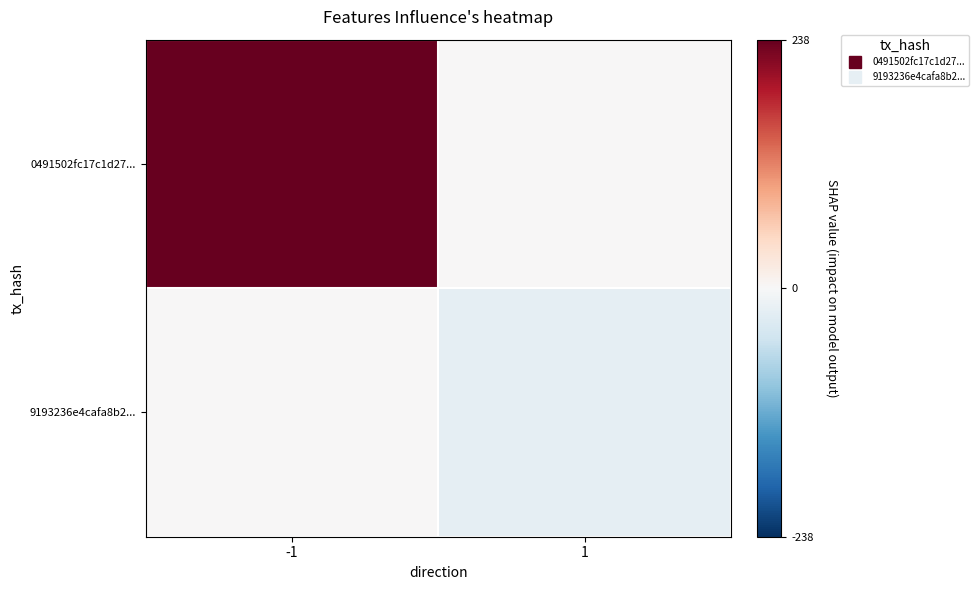

What is the total value across all series at -1?

238